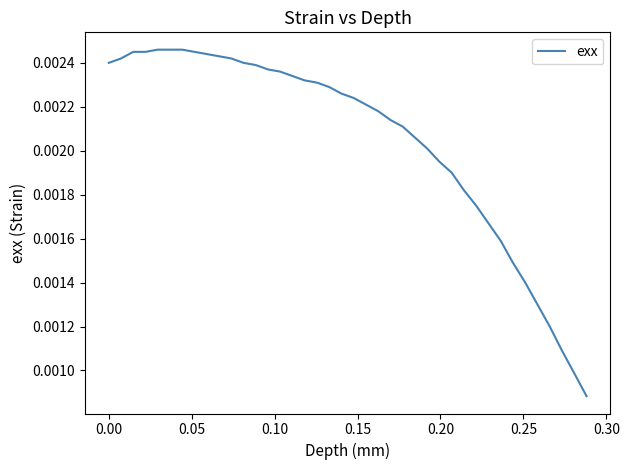

How many lines are shown in the chart?

1